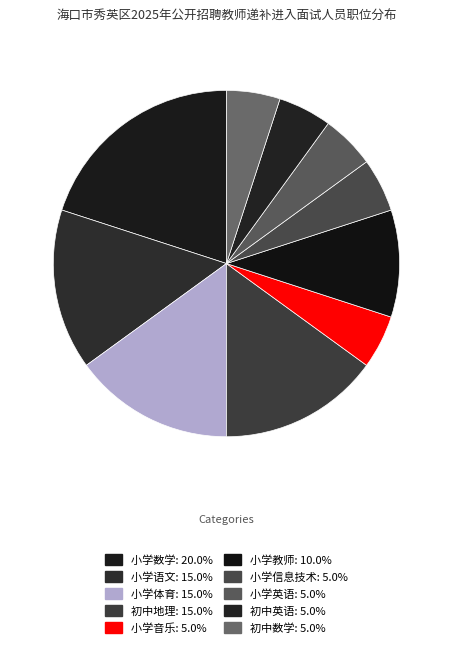

How many segments does this pie chart have?

10